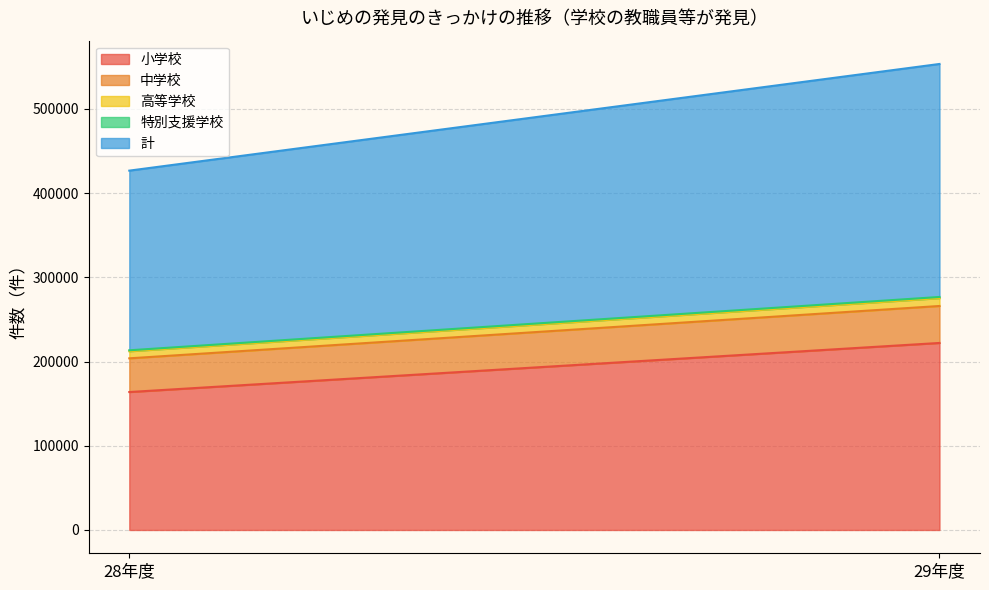

What is the sum of the 計 values at 29年度 and 28年度?

489997